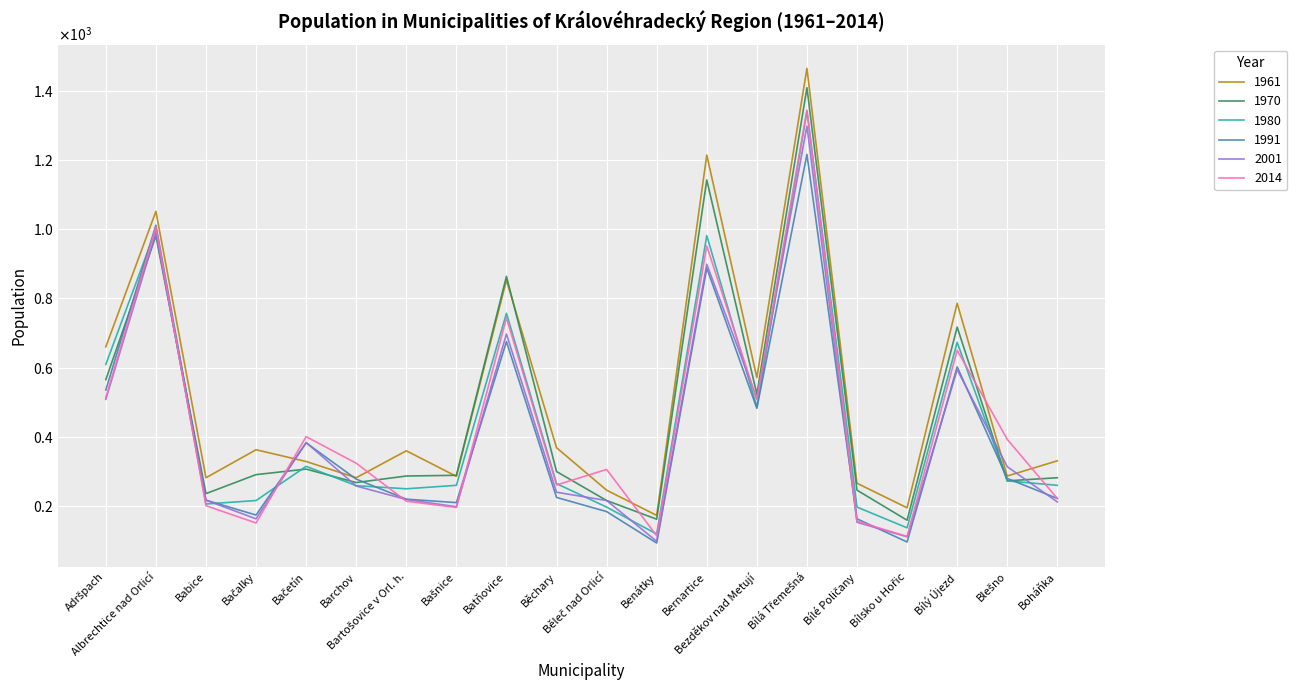

What position from the left is Bačetín?

5